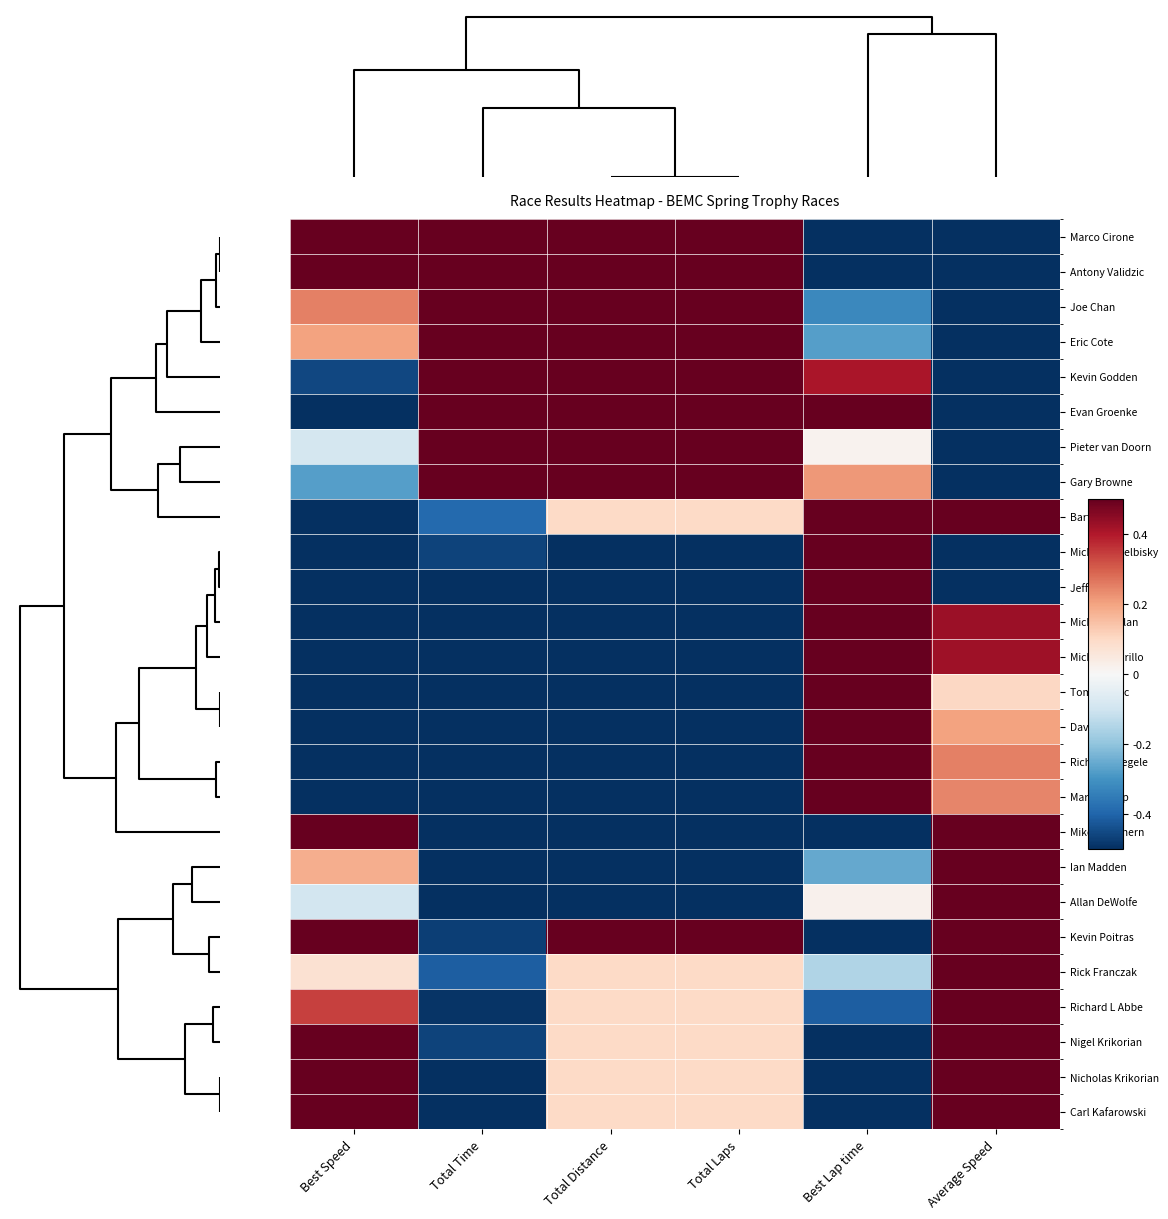

At which category is the sum across all series the highest?

Average Speed